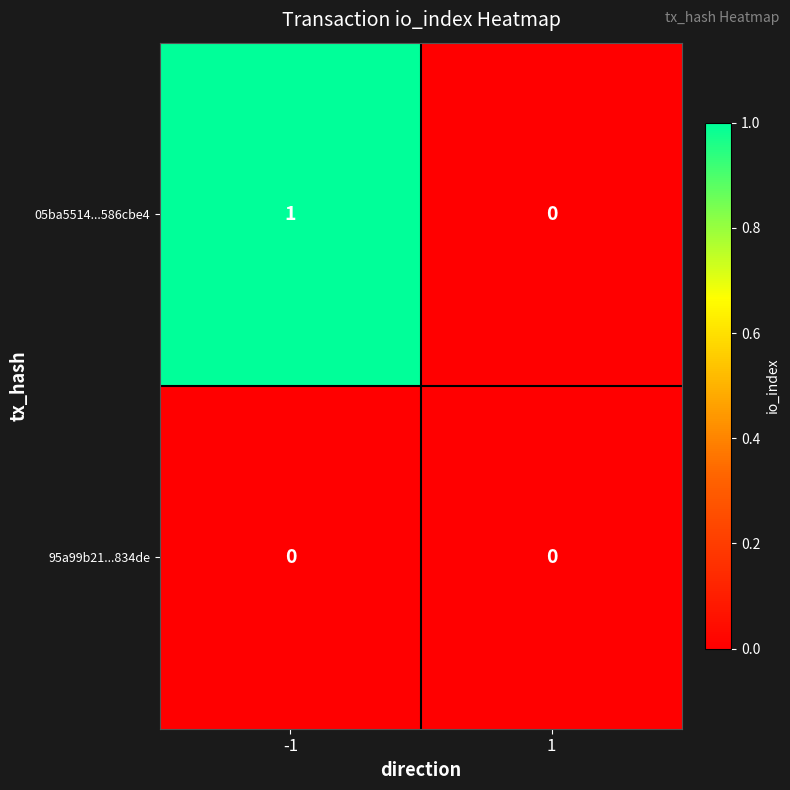

Rank the series by their maximum value, from lowest to highest.

95a99b21...834de, 05ba5514...586cbe4